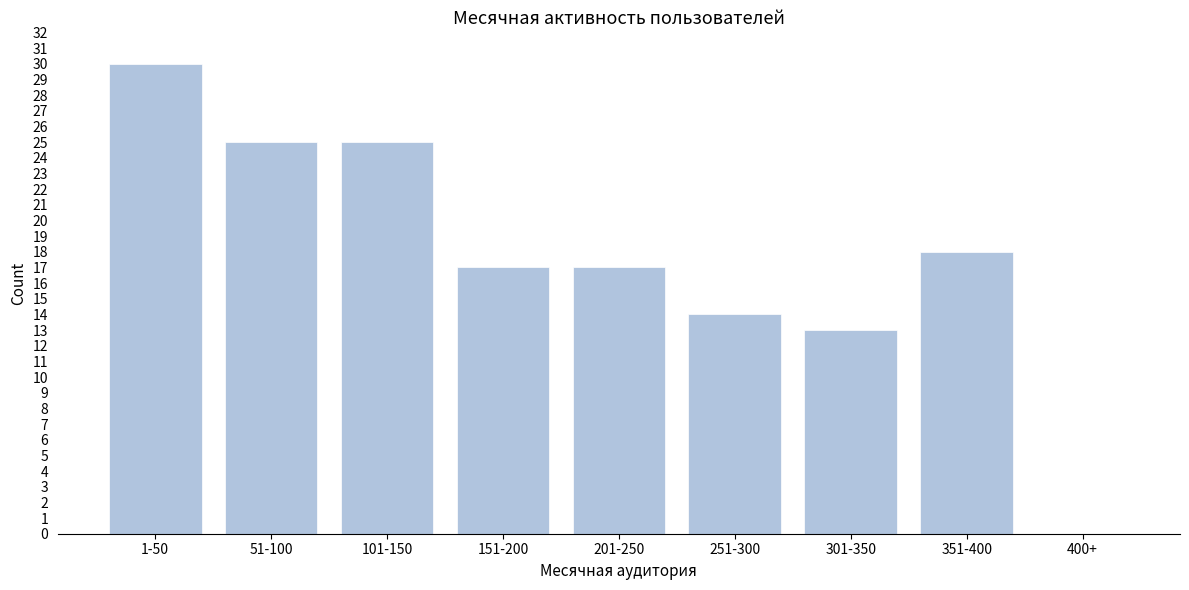

Reading left to right, transcribe all the data shown in this chart.

1-50=30	51-100=25	101-150=25	151-200=17	201-250=17	251-300=14	301-350=13	351-400=18	400+=0